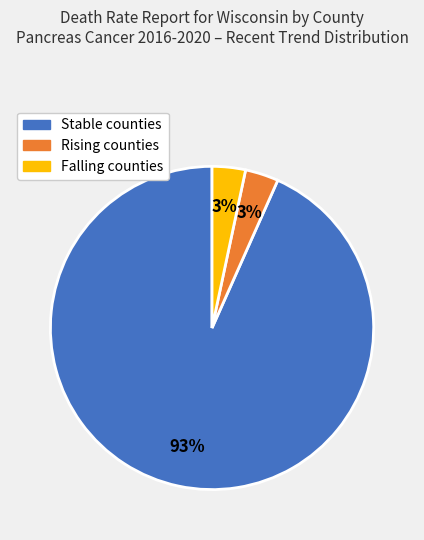

Does any single category account for the majority?

Yes